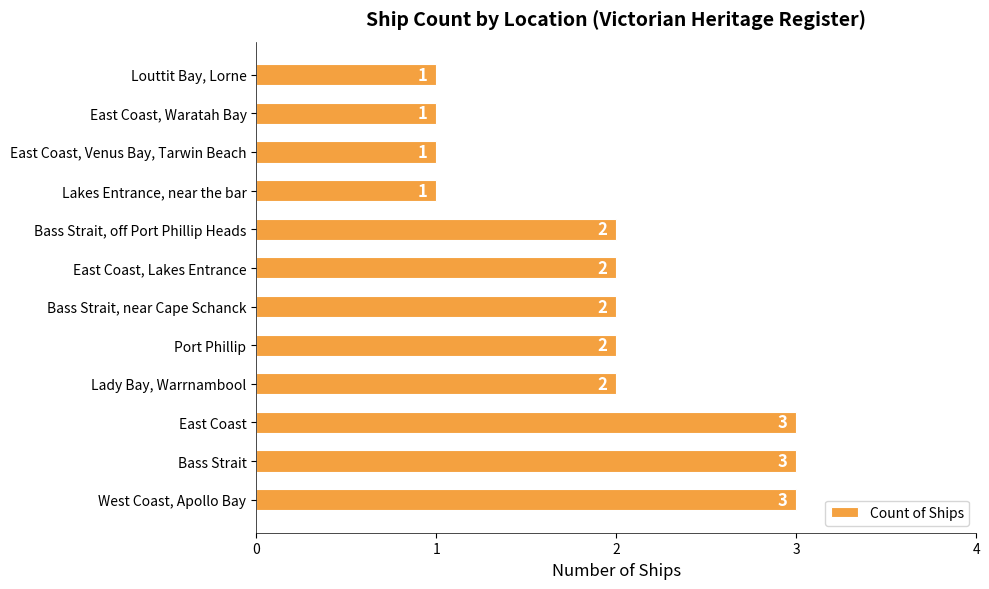

What is the sum of all values?

23